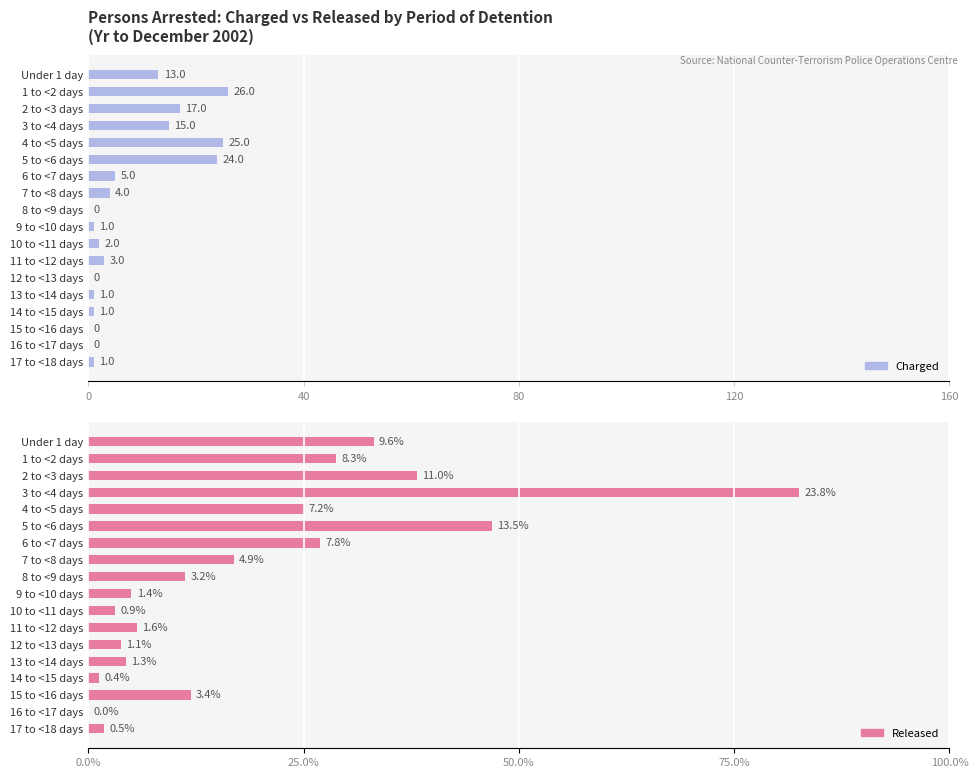

What is the difference between the highest and lowest values at 10?

3